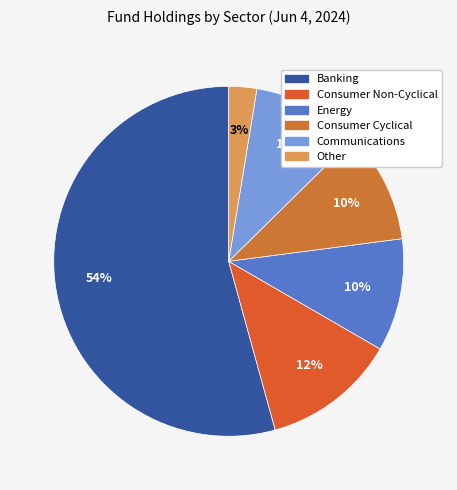

Is there any slice that represents more than half of the pie?

Yes